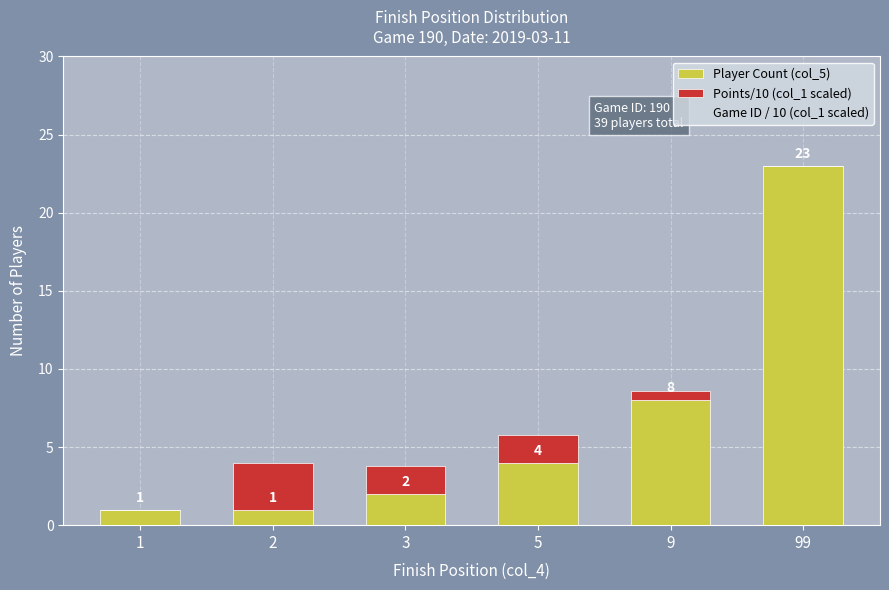

Reading left to right, what are the values for Player Count (col_5)?

1=1.0	2=1.0	3=2.0	5=4.0	9=8.0	99=23.0